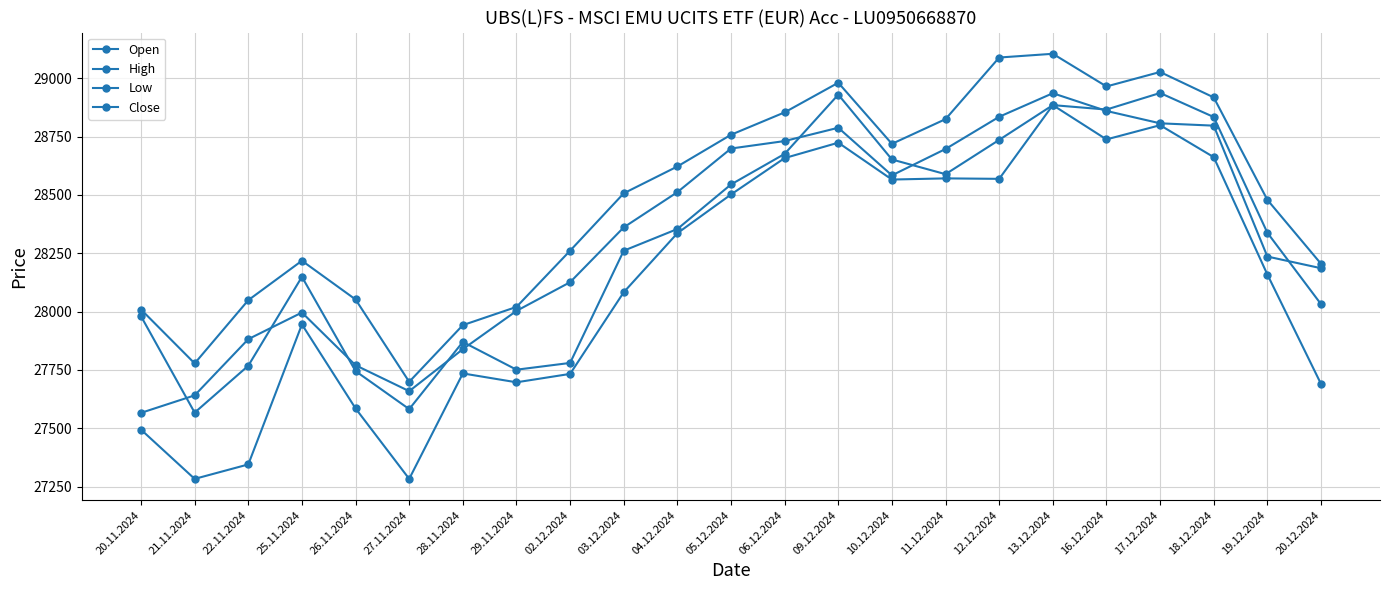

Does the chart display data point markers on the line(s)?

Yes